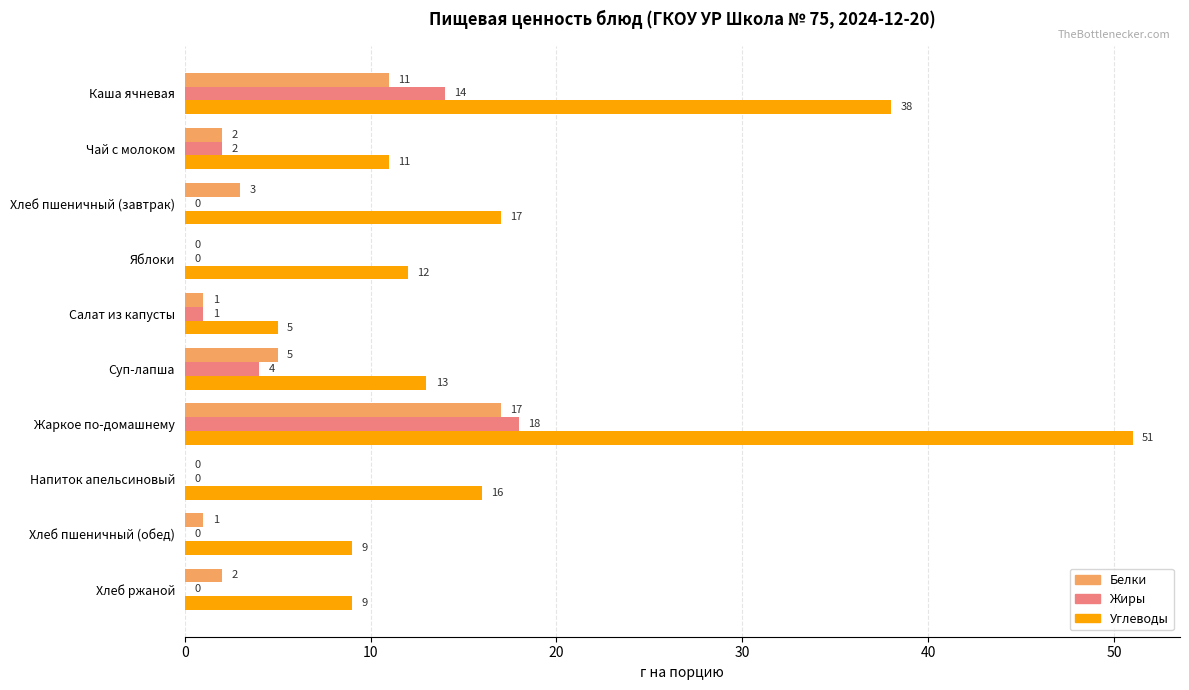

Which series changed the most between Чай с молоком and Напиток апельсиновый?

Углеводы